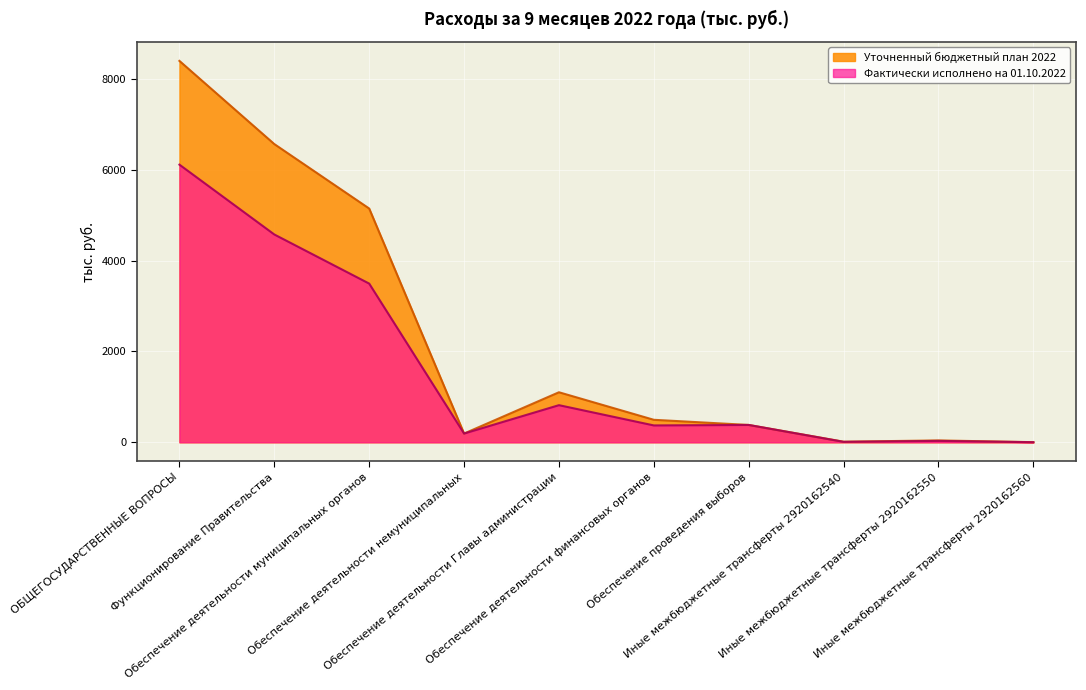

How many categories are shown in the chart?

10